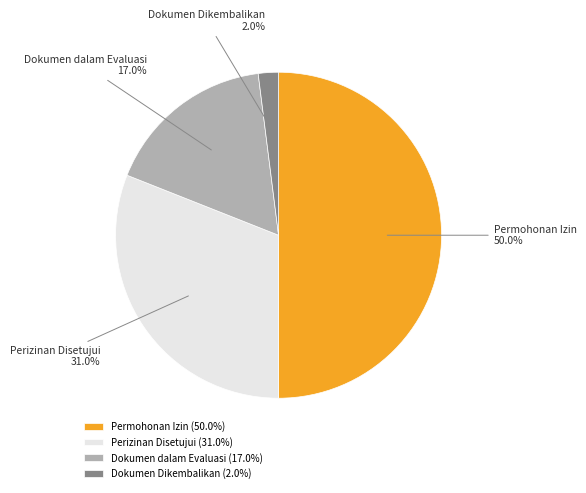

Does Perizinan Disetujui account for over 50% of the chart?

No